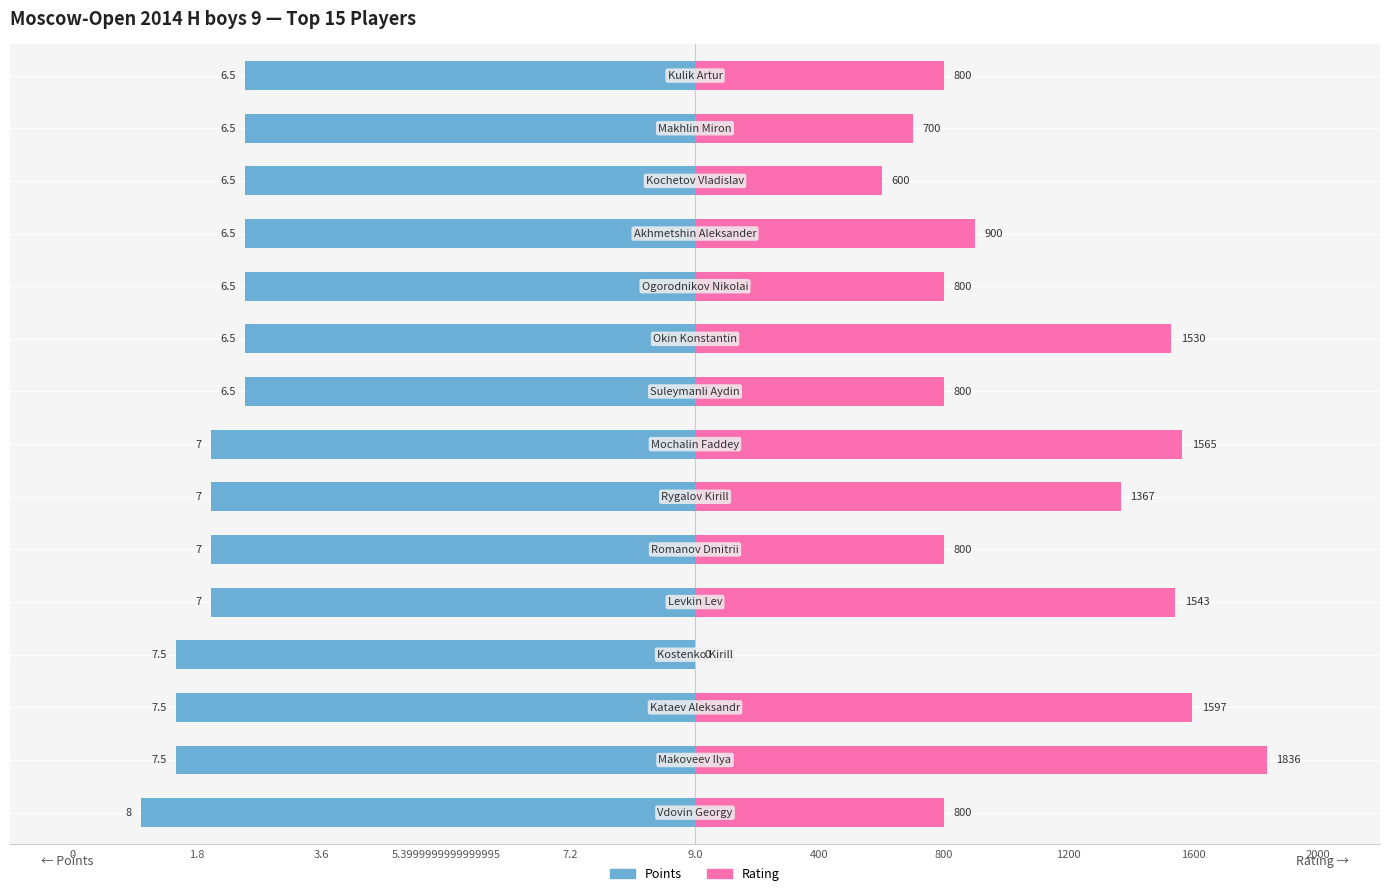

The value of Rating at 400 is 9.2. True or false?

False